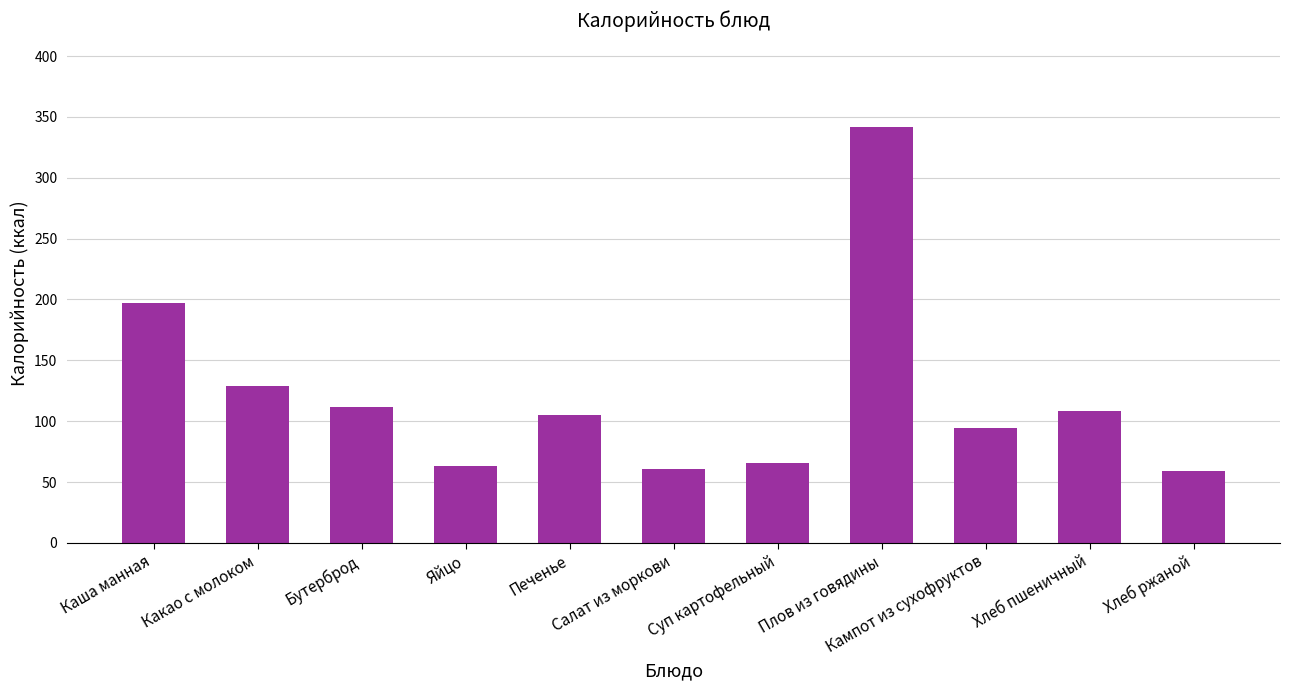

What is the sum of the values at Печенье and Суп картофельный?

171